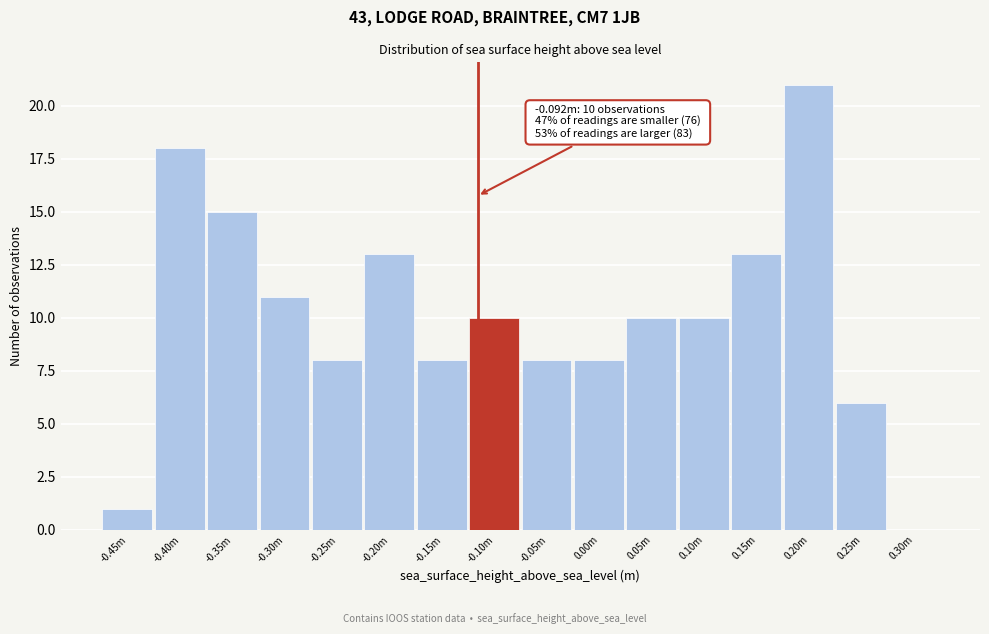

Reading left to right, list all the values displayed in this chart.

-0.45m=1	-0.40m=18	-0.35m=15	-0.30m=11	-0.25m=8	-0.20m=13	-0.15m=8	-0.10m=10	-0.05m=8	0.00m=8	0.05m=10	0.10m=10	0.15m=13	0.20m=21	0.25m=6	0.30m=0